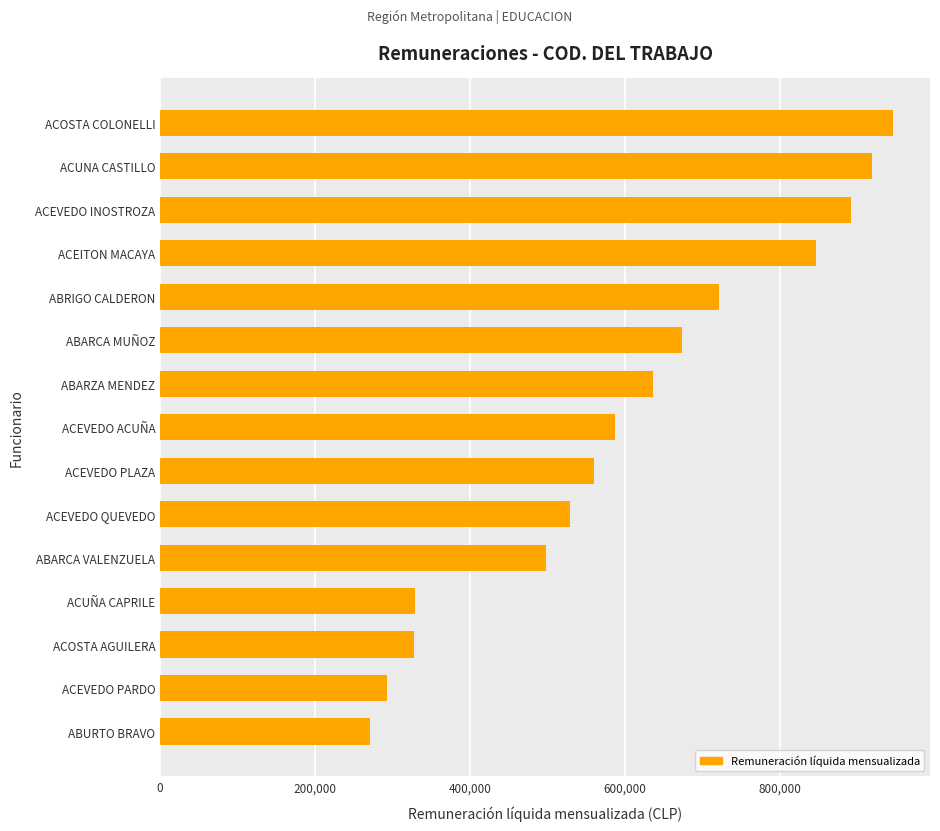

Where is the data nearest to the value 608785?

ACEVEDO ACUÑA